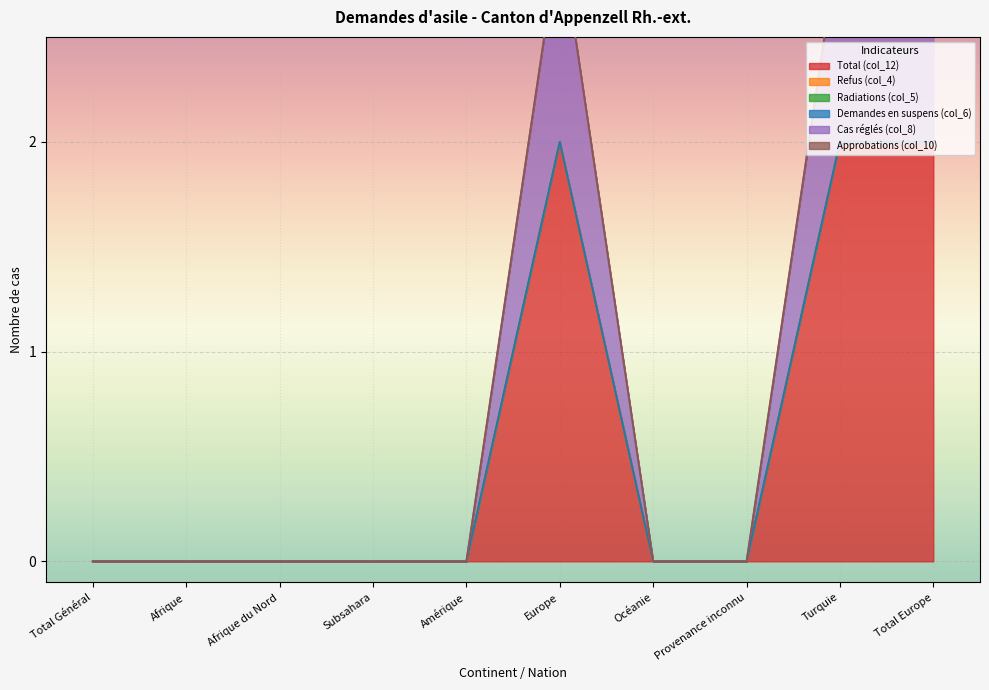

What is the difference between the maximum and minimum values in the Cas réglés (col_8) series?

1